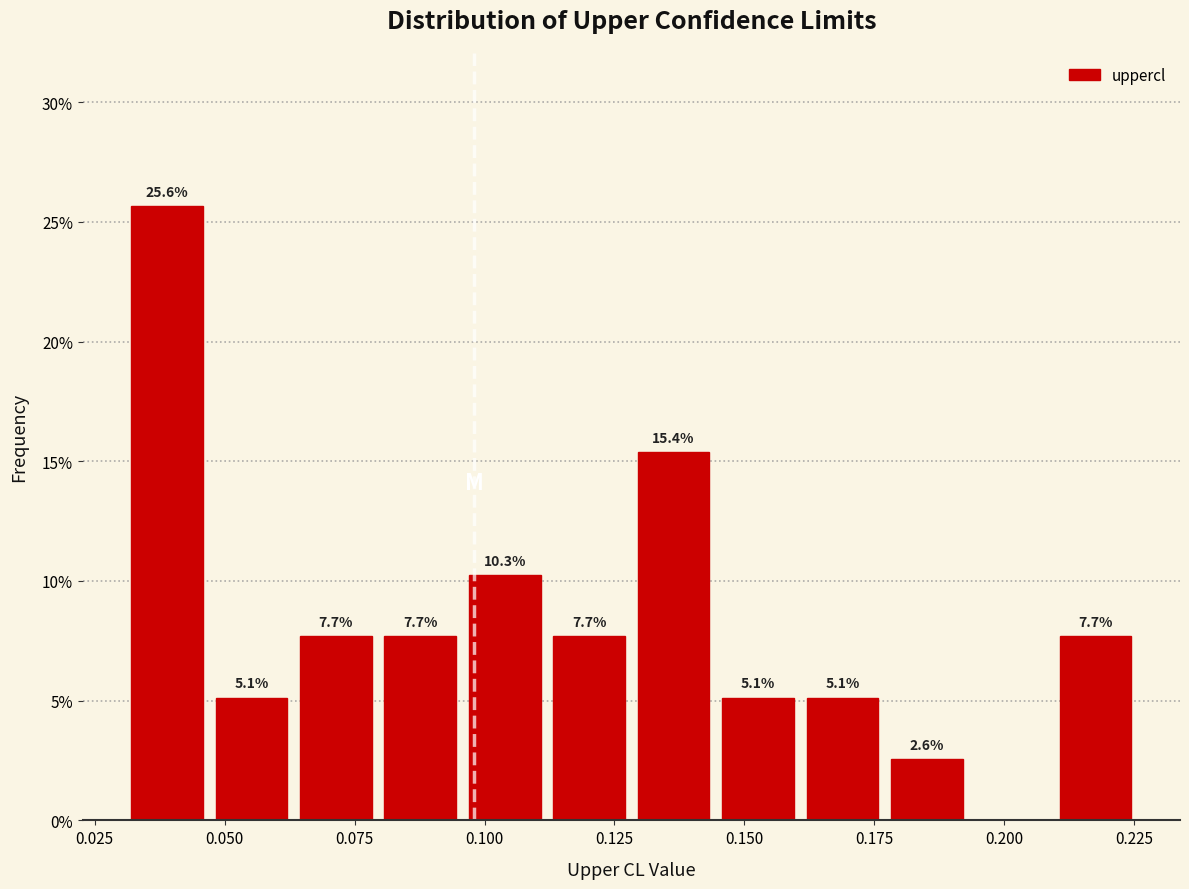

Read against the x-axis, roughly where is the centre of the tallest bar?

0.040